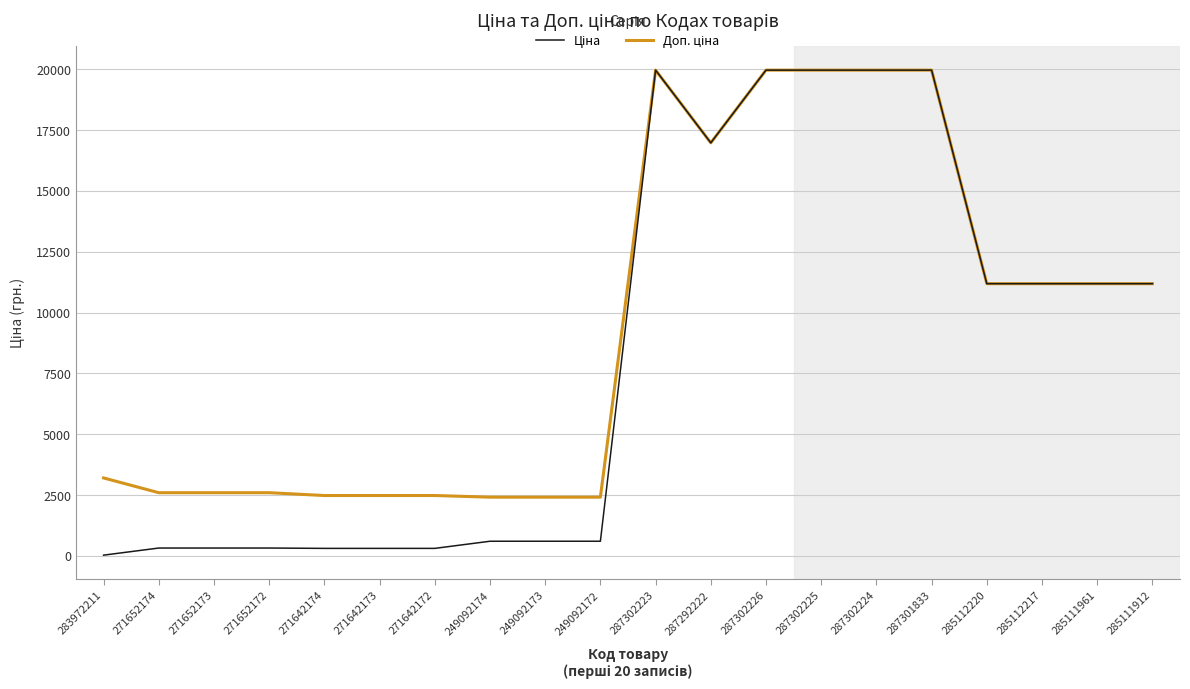

What is the difference between the highest and lowest values at 249092174?

1811.1